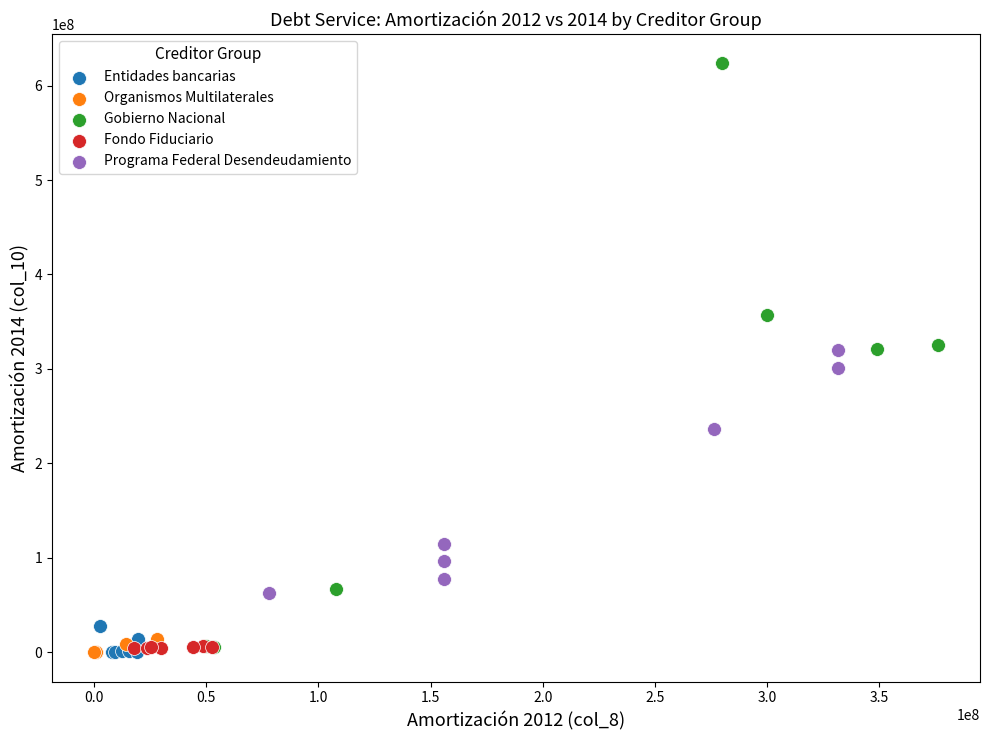

Which series has the largest Y range (max minus min)?

Gobierno Nacional